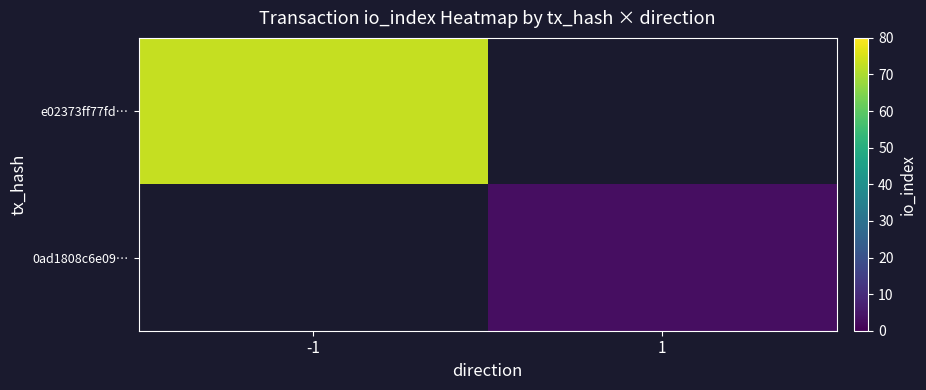

Is the value of 0ad1808c6e09… at 1 greater than the value of e02373ff77fd… at -1?

No